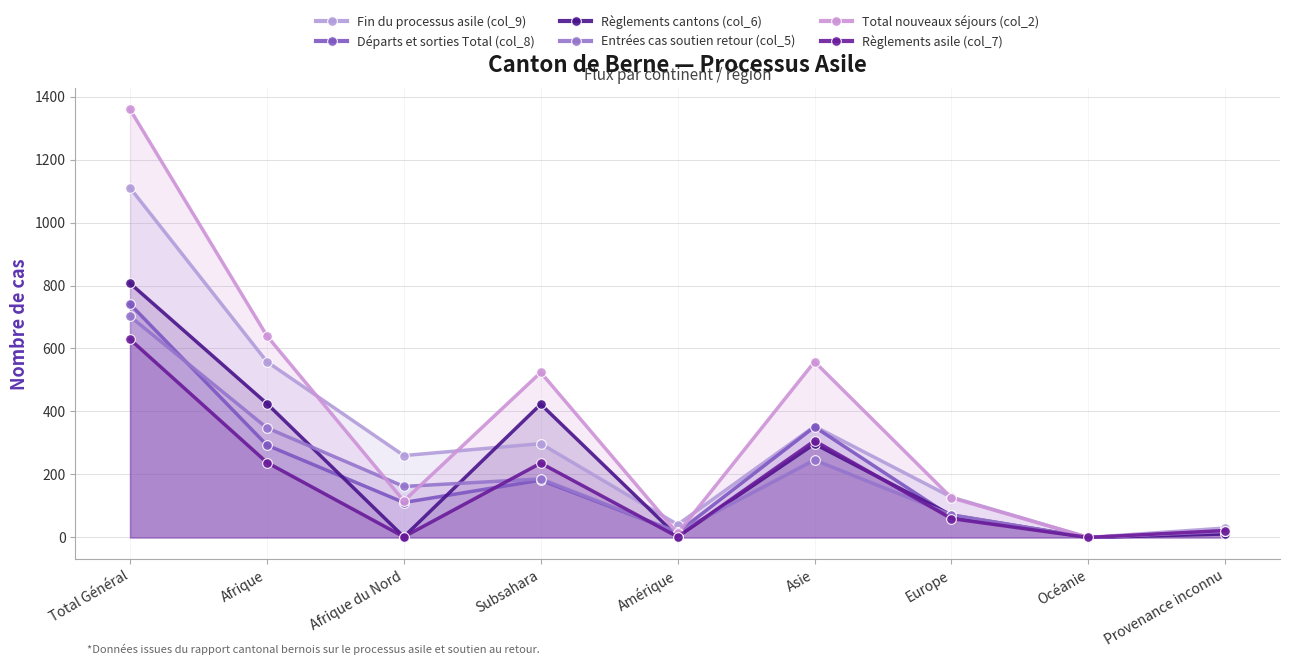

What is the sum of all Total nouveaux séjours (col_2) values?

3358